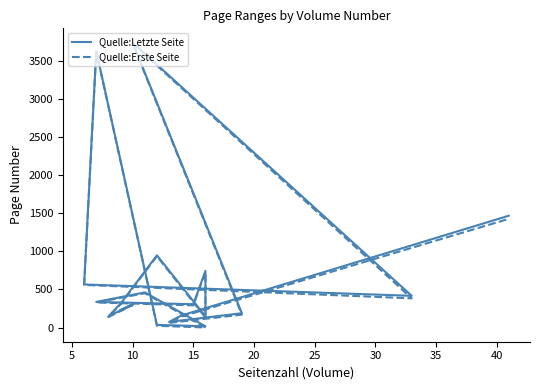

True or false: Quelle:Erste Seite and Quelle:Letzte Seite cross at least once.

False